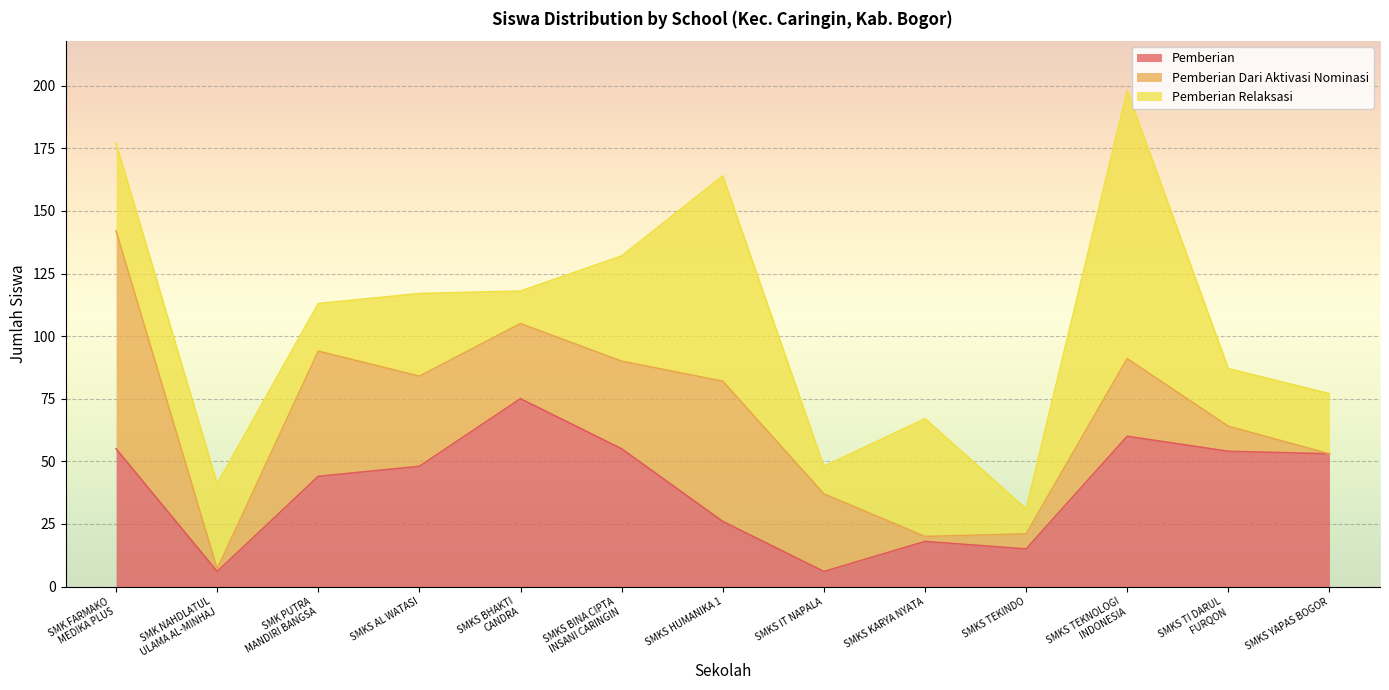

What value does the Pemberian series have at SMK PUTRA
MANDIRI BANGSA, to the nearest 10?

40